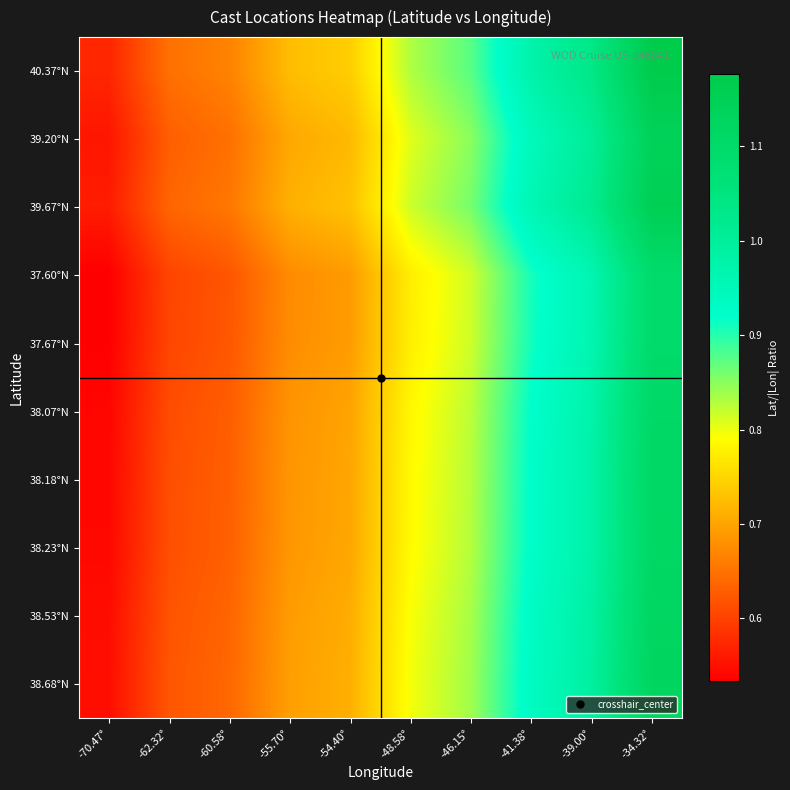

What is the total value across all series at -48.58°?

7.9